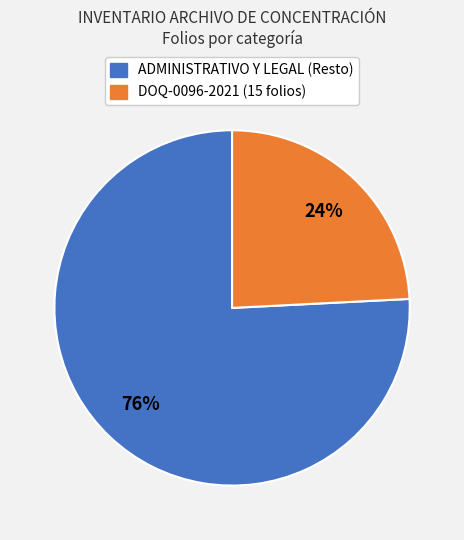

Count the number of slices in the pie.

2